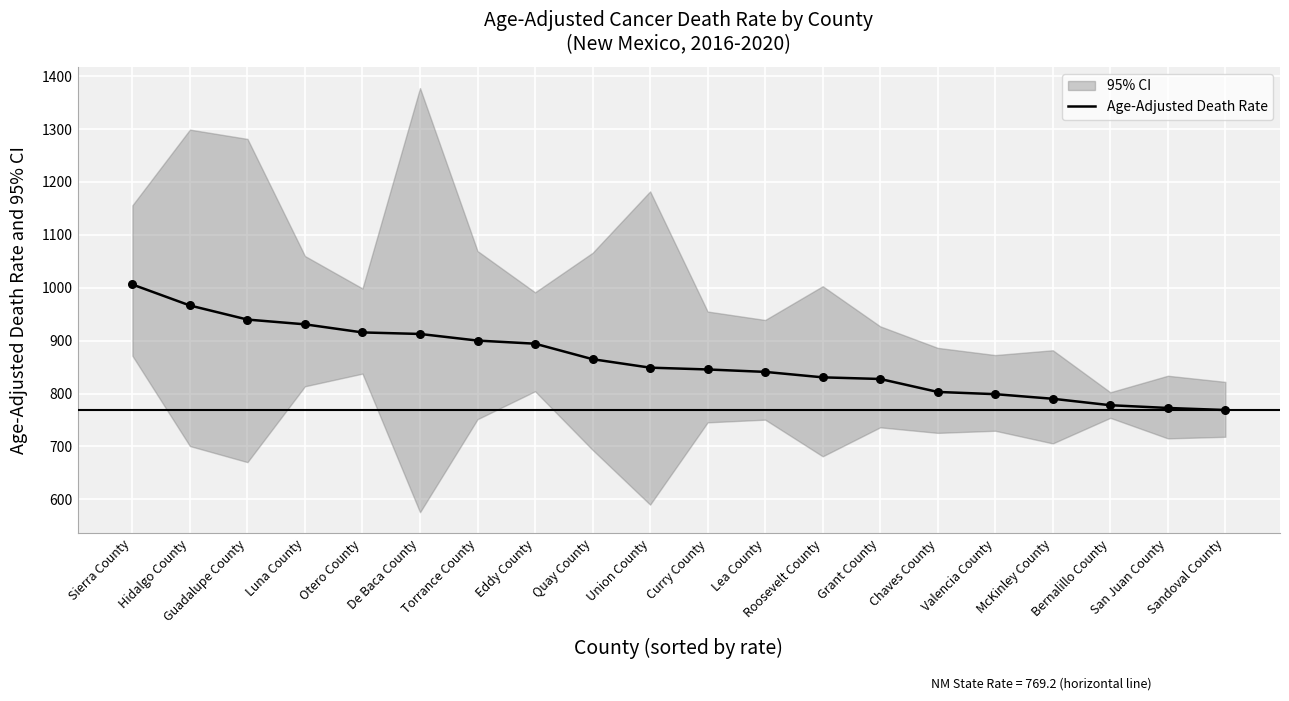

Between Sandoval County and Sierra County, which is larger?

Sierra County